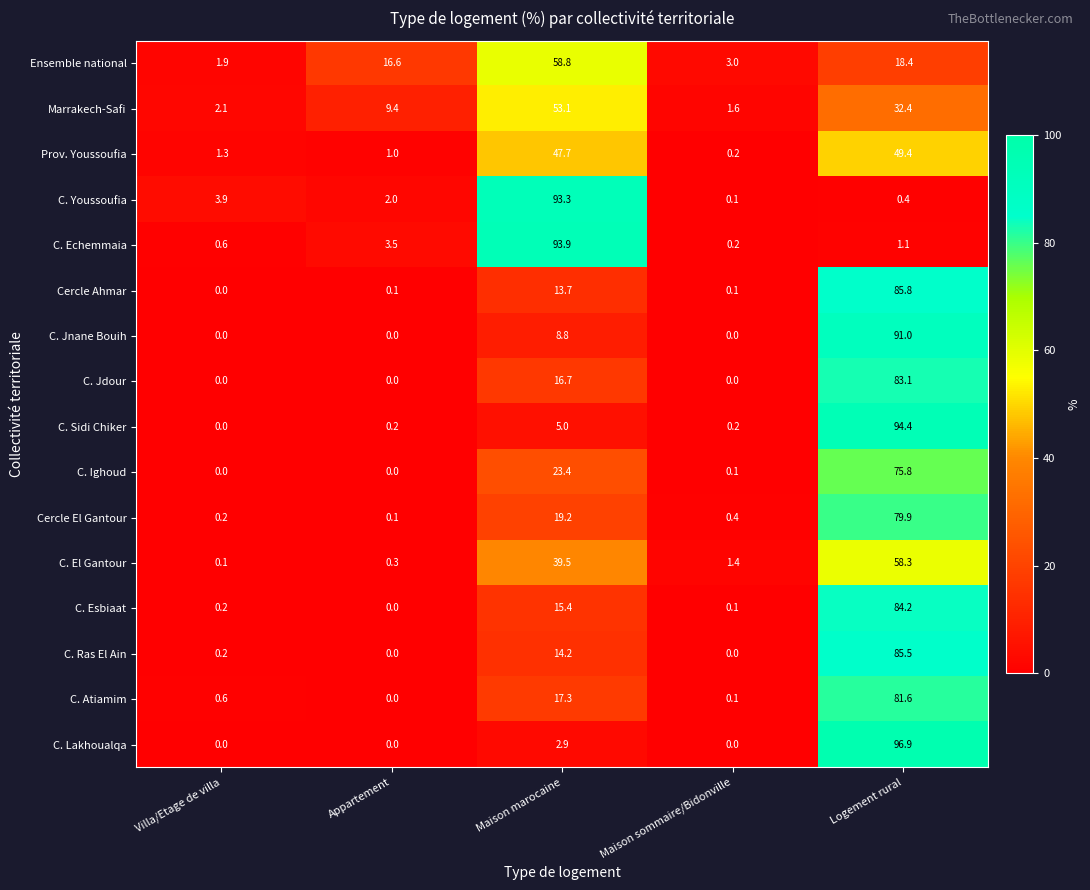

What is the maximum value shown in the chart?

96.9